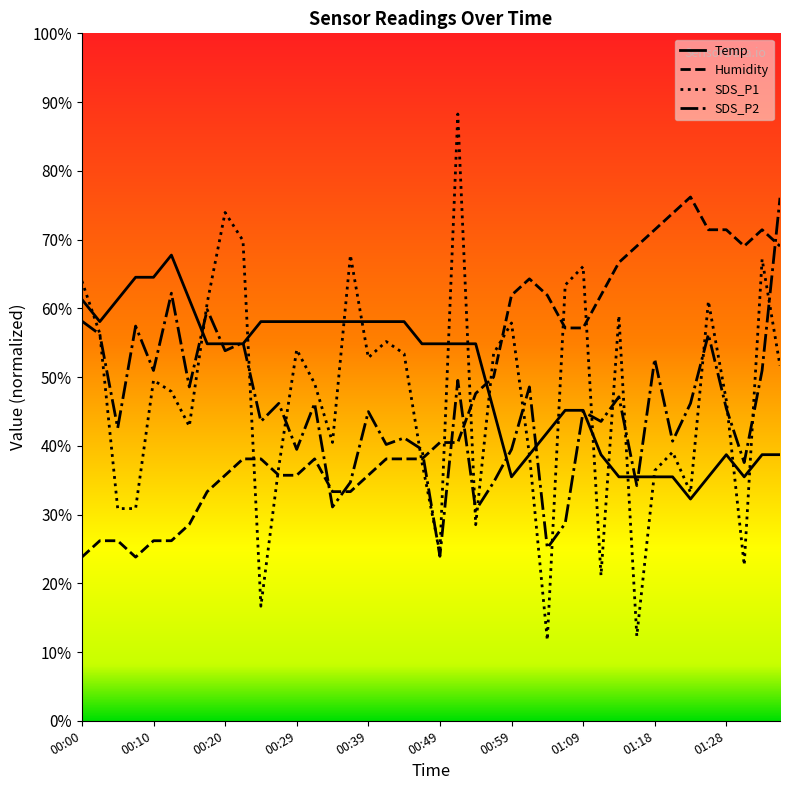

What is the maximum value for Humidity?

76.2